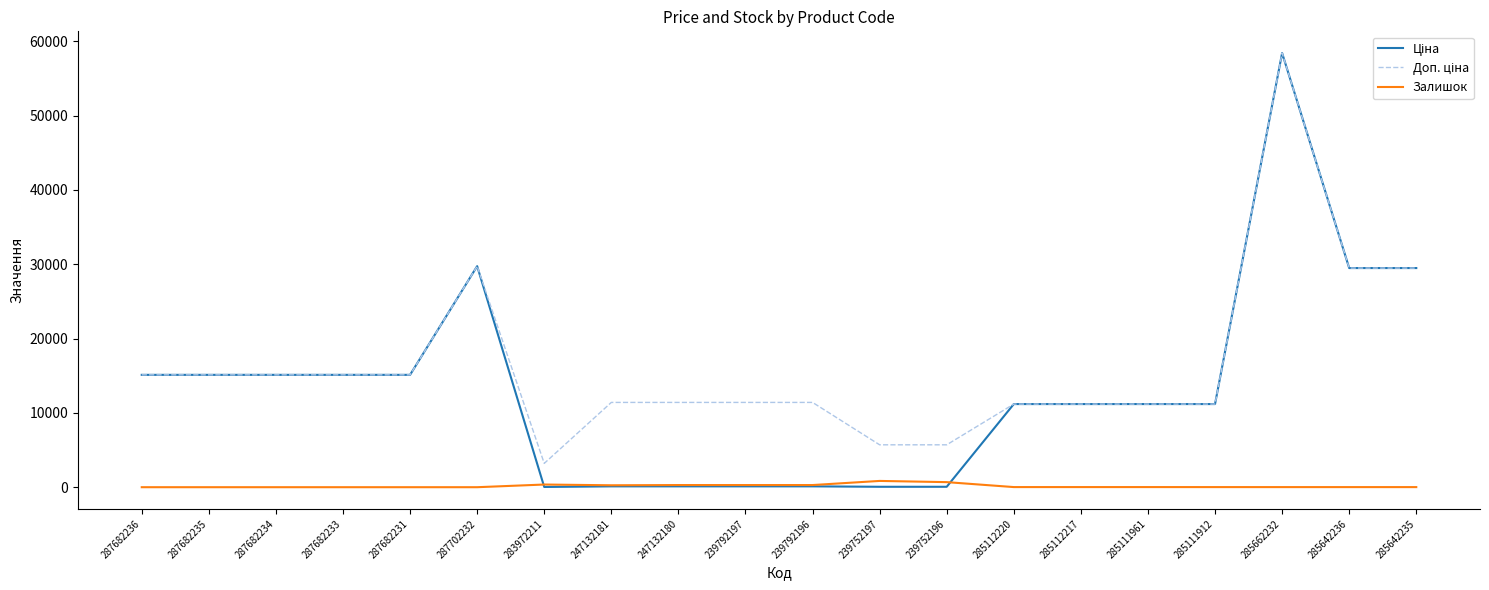

What is the total value across all series at 287682233?

30240.0